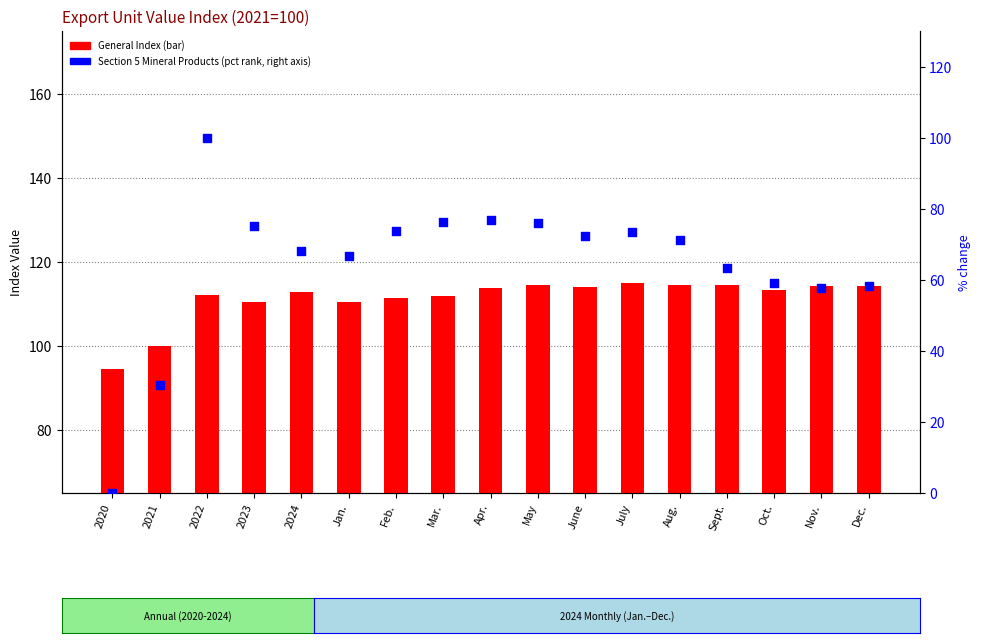

Which series contains the highest Y value?

General Index